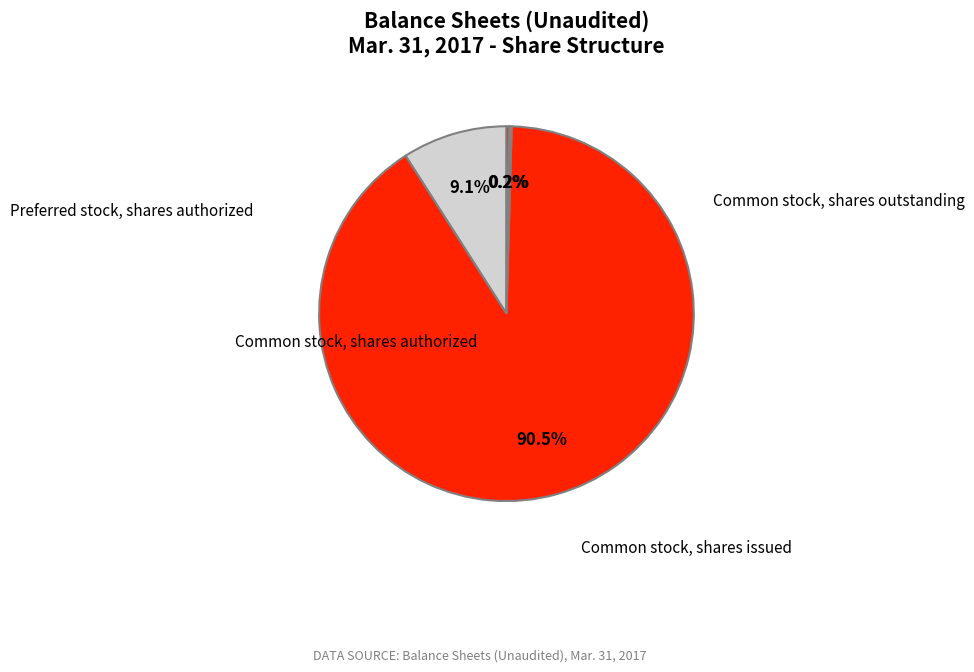

To the nearest percent, what is the combined percentage of Preferred stock, shares authorized and Common stock, shares authorized?

100%